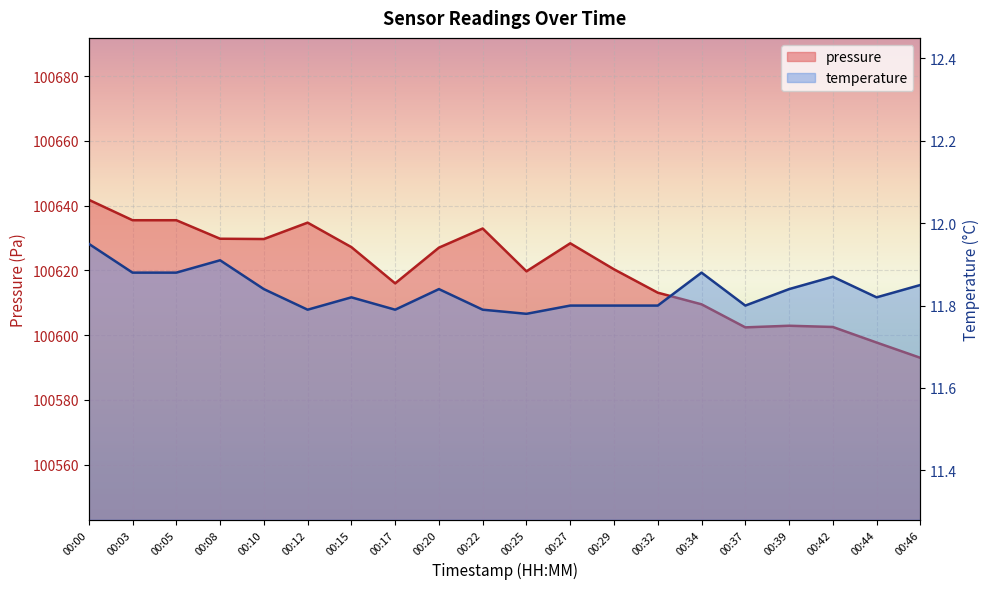

Where is the first local maximum for temperature?

00:08